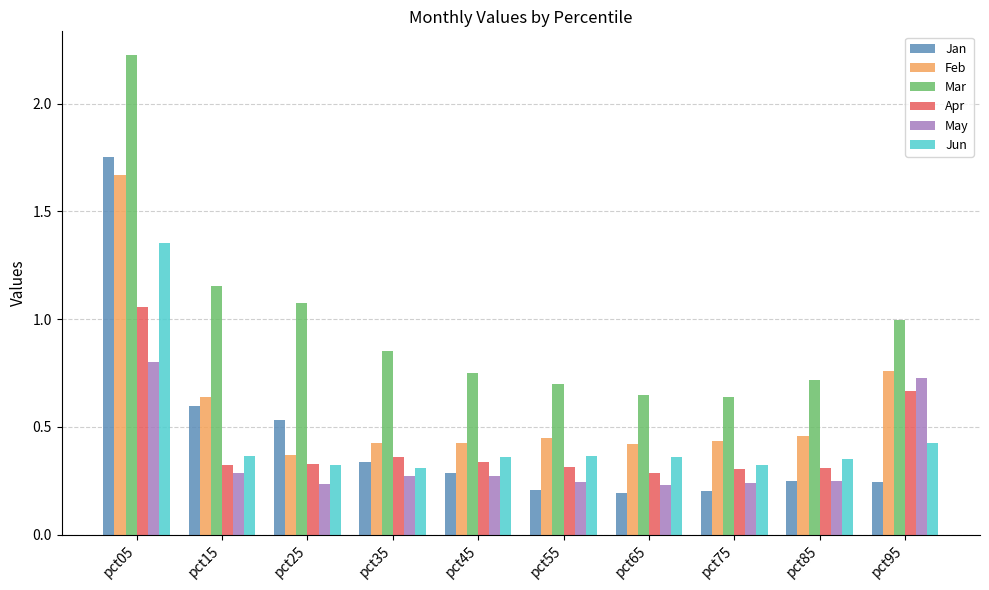

The May series shows 0.8 at pct05. True or false?

True